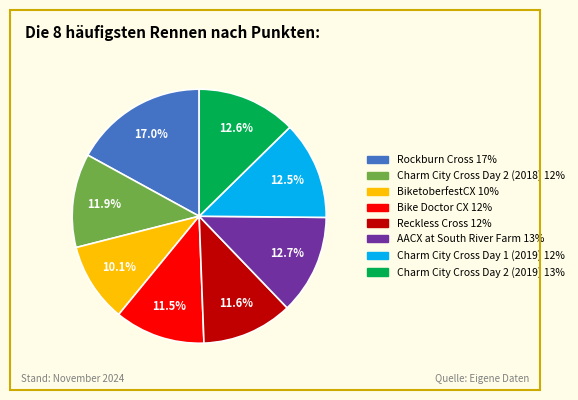

Which category has the smallest portion of the pie?

BiketoberfestCX